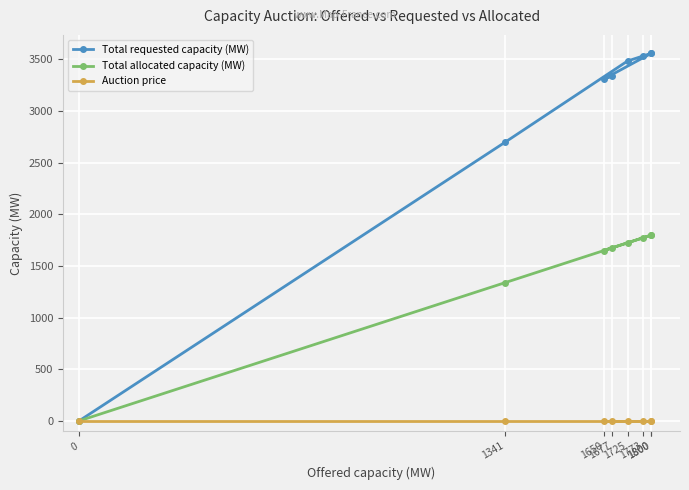

Reading left to right, extract all data points from this chart.

Total requested capacity (MW): 0	2701	3485	3533	3560	3560	3310	3337
Total allocated capacity (MW): 0	1340	1724	1772	1800	1800	1650	1676
Auction price: 0	0	0	0	0	0	0	0